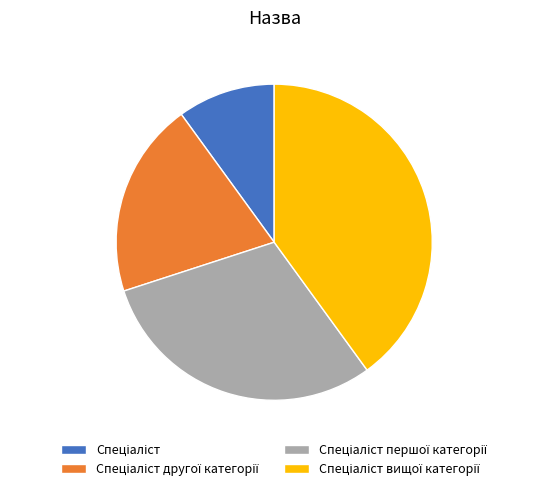

How many segments does this pie chart have?

4